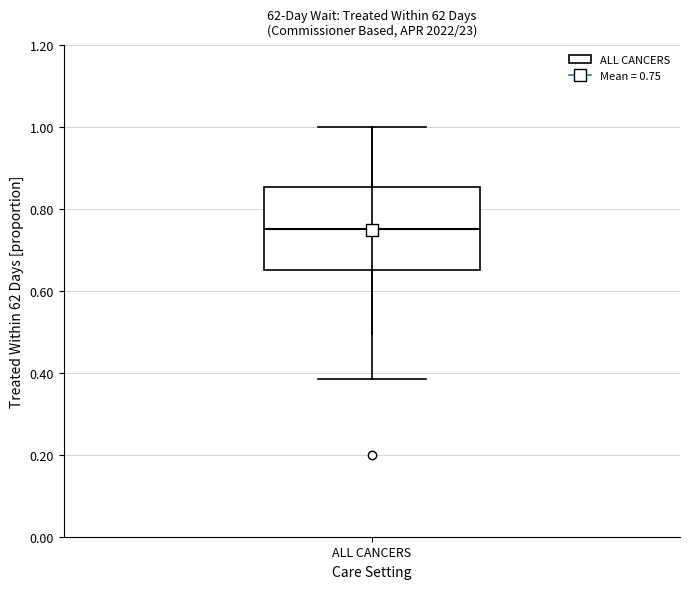

Read this box plot against the y-axis: the position of the median line, the range covered by the box, and the ends of both whiskers. The values are not printed on the chart, so give them approximately, as read against the axis.

median 0.76, box 0.66 to 0.86, whiskers 0.38 to 1.00